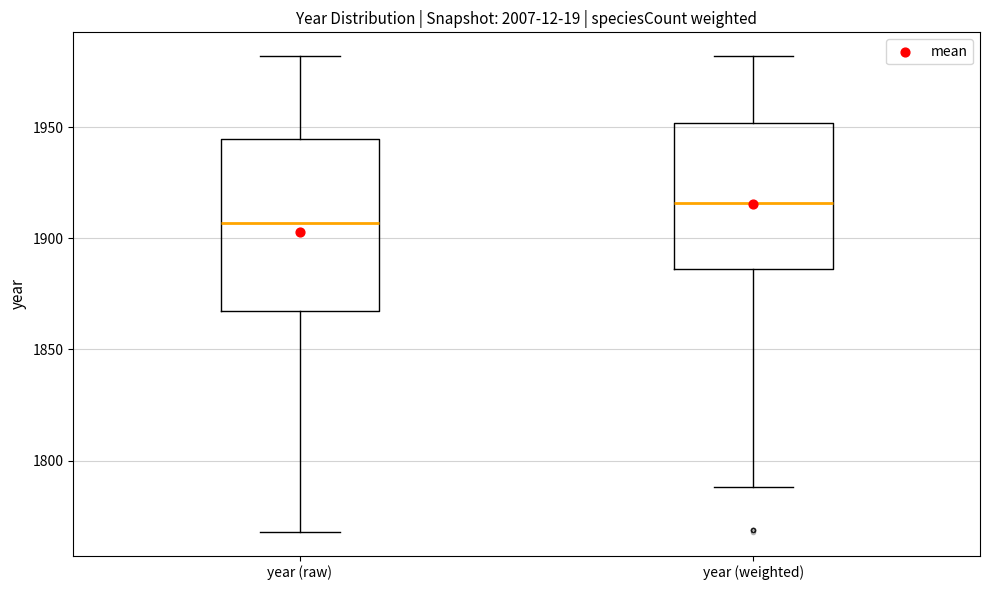

Where does the median line of the box for year (raw) sit on the y-axis? The values are not printed on the chart, so give them approximately, as read against the axis.

1905